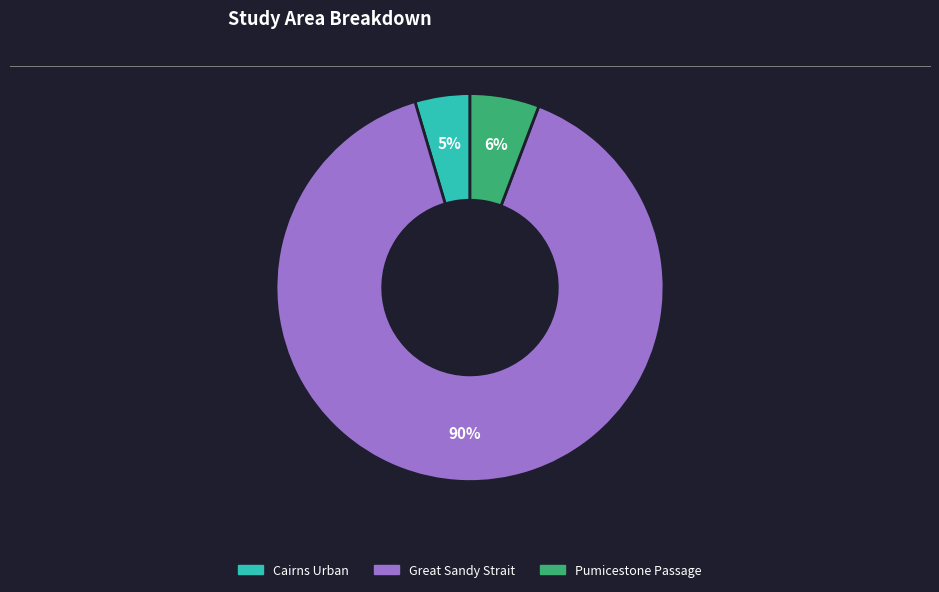

Is there a majority slice in this chart?

Yes